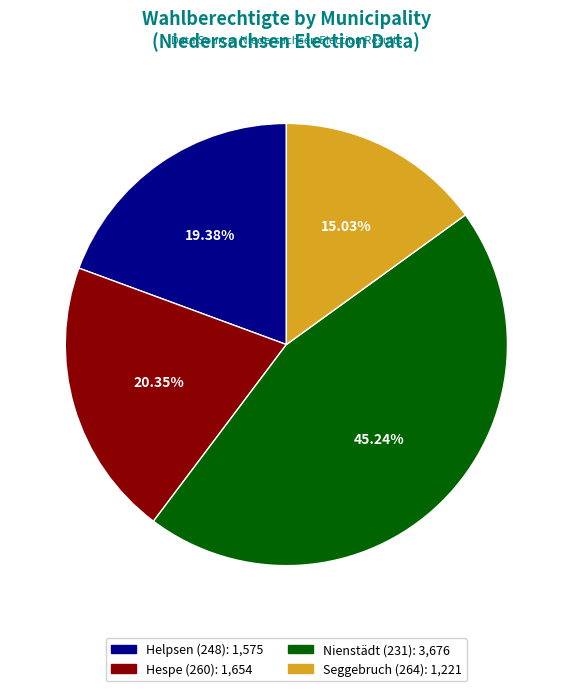

What percentage do Helpsen (248) and Hespe (260) together represent?

39.7%